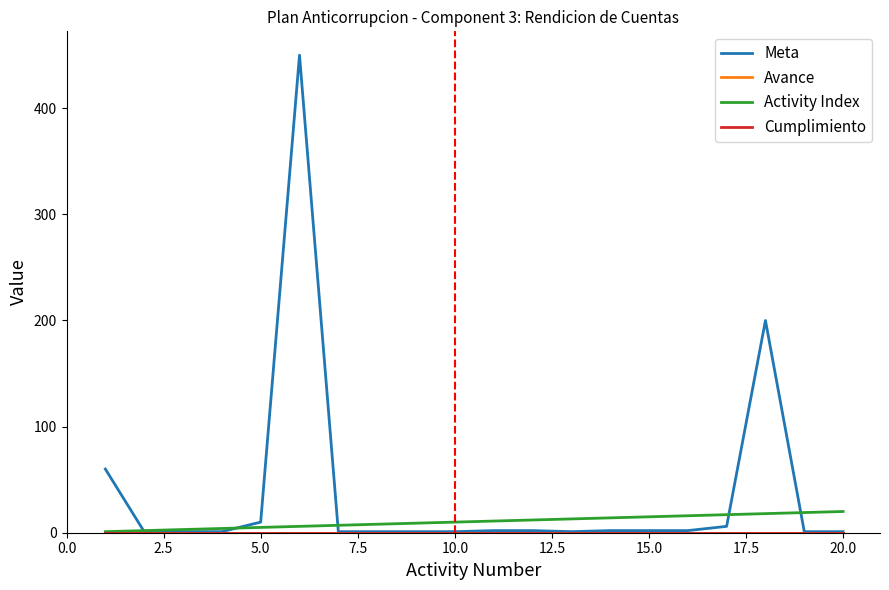

Does the chart have visible grid lines?

No